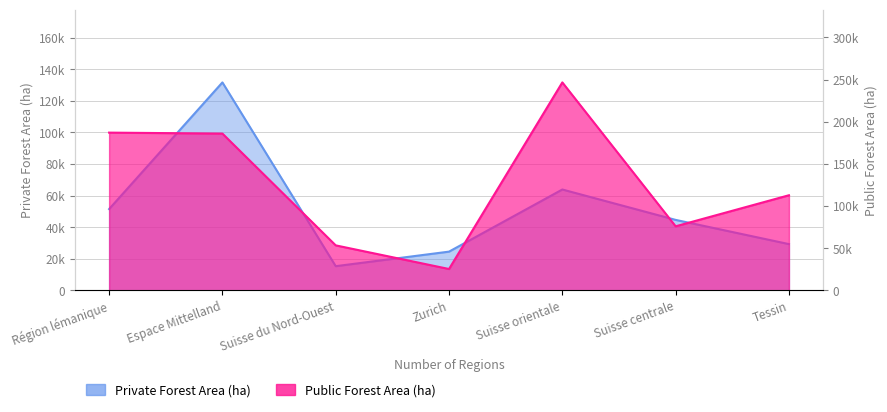

What is the label of the 4th point from the left?

Zurich